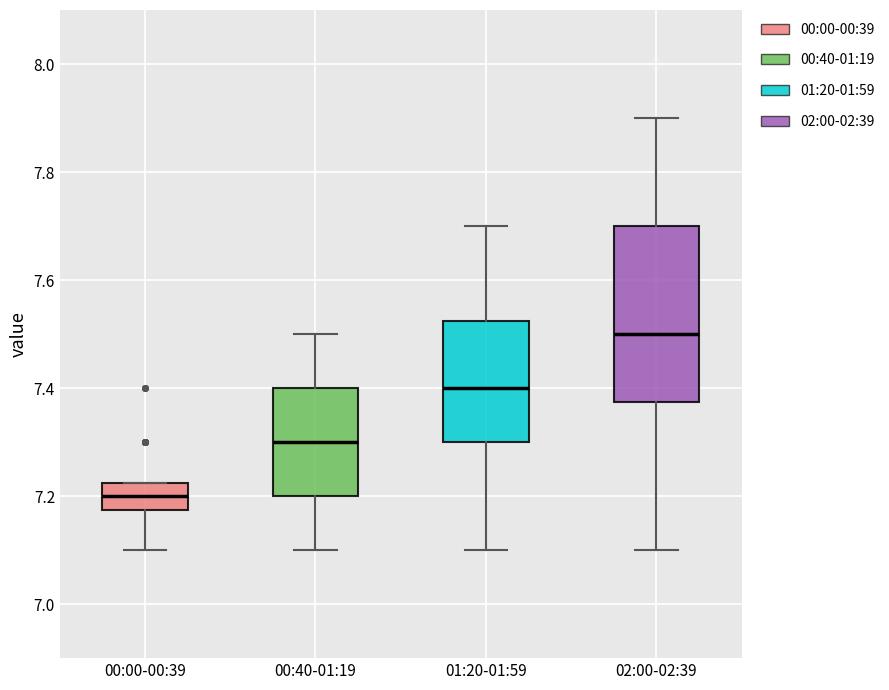

Reading left to right, transcribe this box plot: for each box, give where its median line is, the range the box spans, and where its two whiskers end, as read against the y-axis. The values are not printed on the chart, so give them approximately, as read against the axis.

00:00-00:39: median 7.20, box 7.18 to 7.22, whiskers 7.10 to 7.22
00:40-01:19: median 7.30, box 7.20 to 7.40, whiskers 7.10 to 7.50
01:20-01:59: median 7.40, box 7.30 to 7.52, whiskers 7.10 to 7.70
02:00-02:39: median 7.50, box 7.38 to 7.70, whiskers 7.10 to 7.90